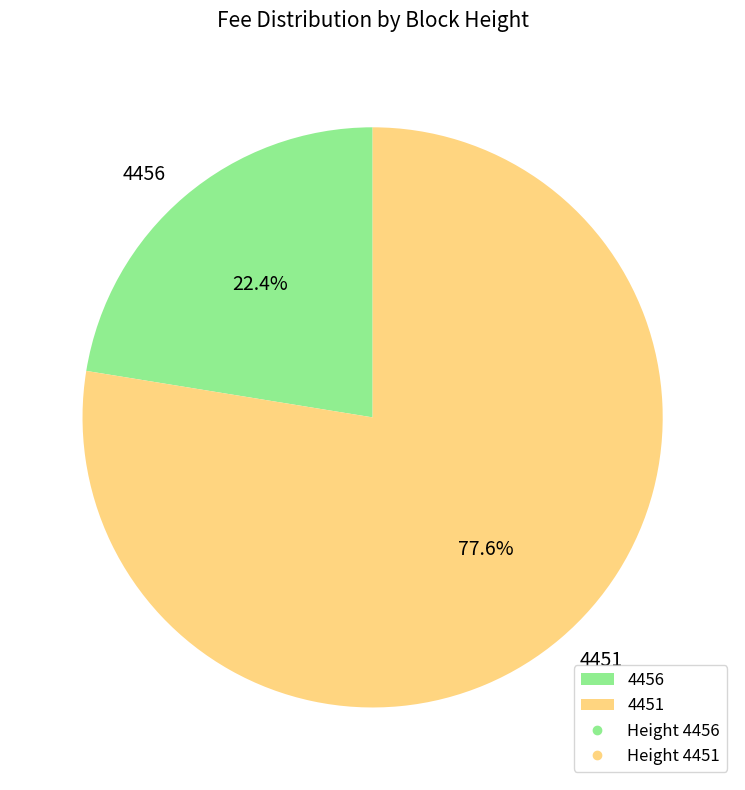

To the nearest percent, what is the difference between the 4456 and 4451 slice percentages?

55%